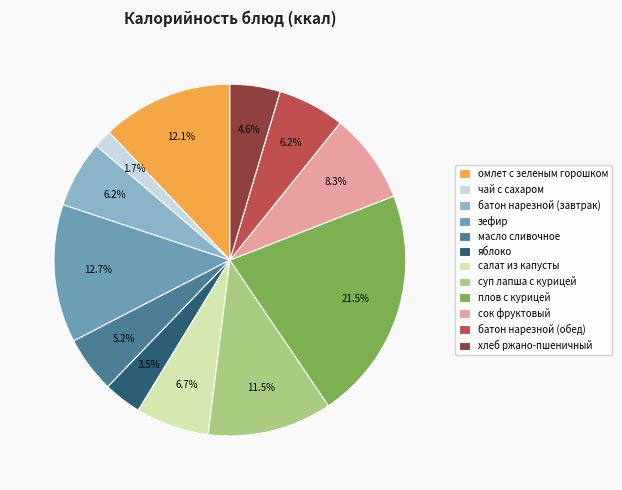

Does any single category account for the majority?

No